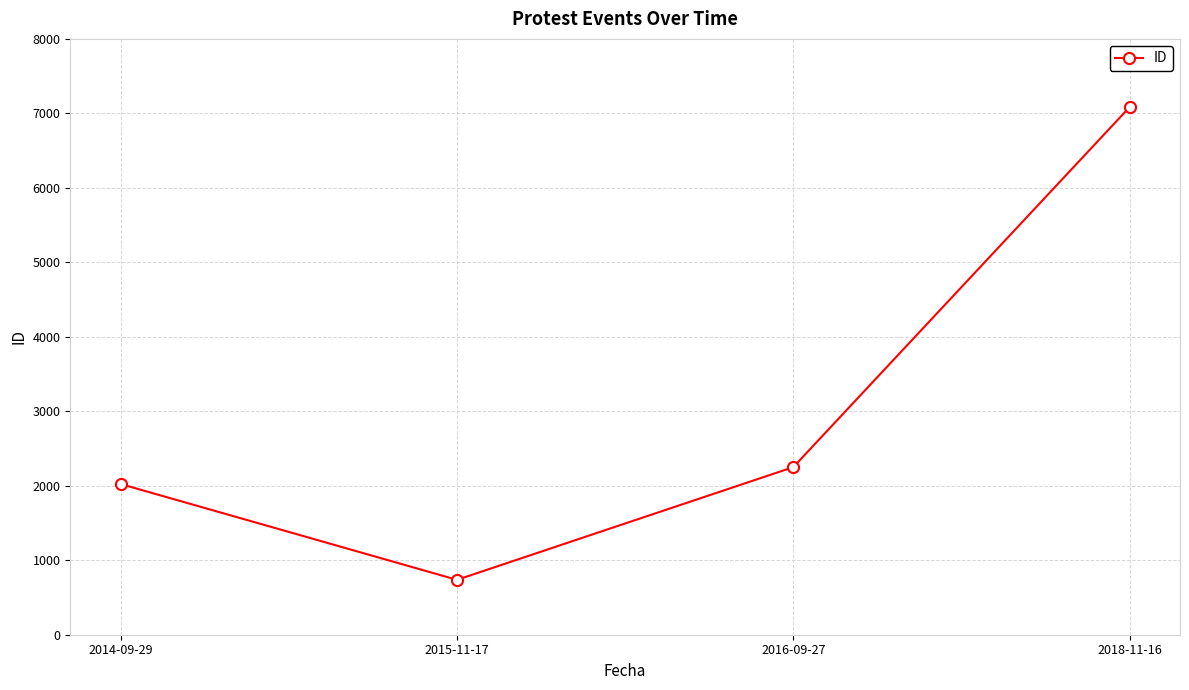

What is the label of the 2nd point from the left?

2015-11-17